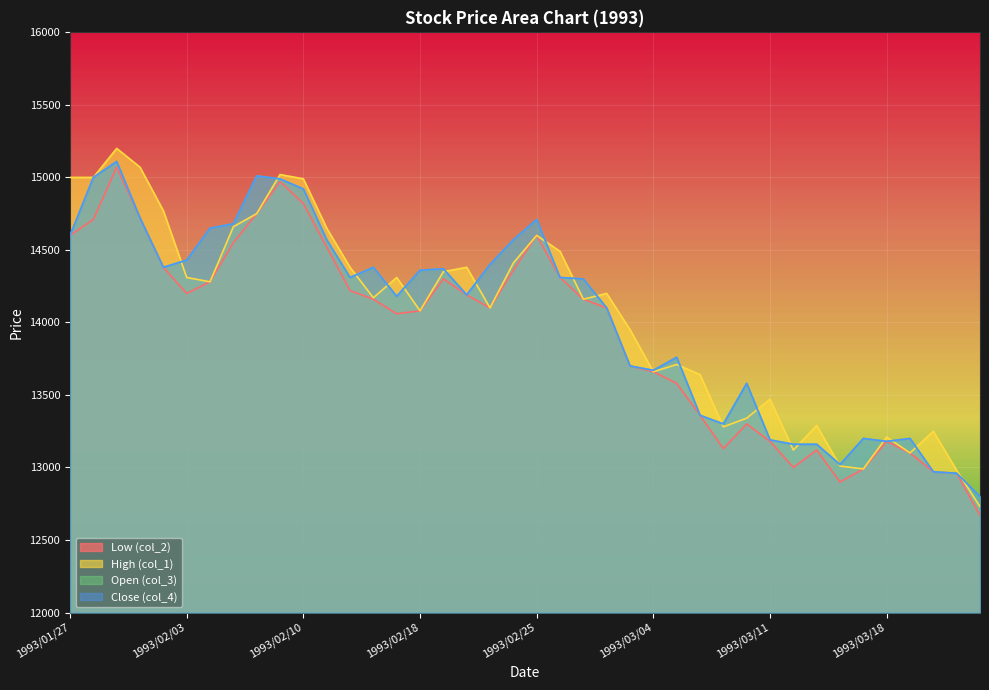

At which category is the sum across all series the highest?

1993/01/29